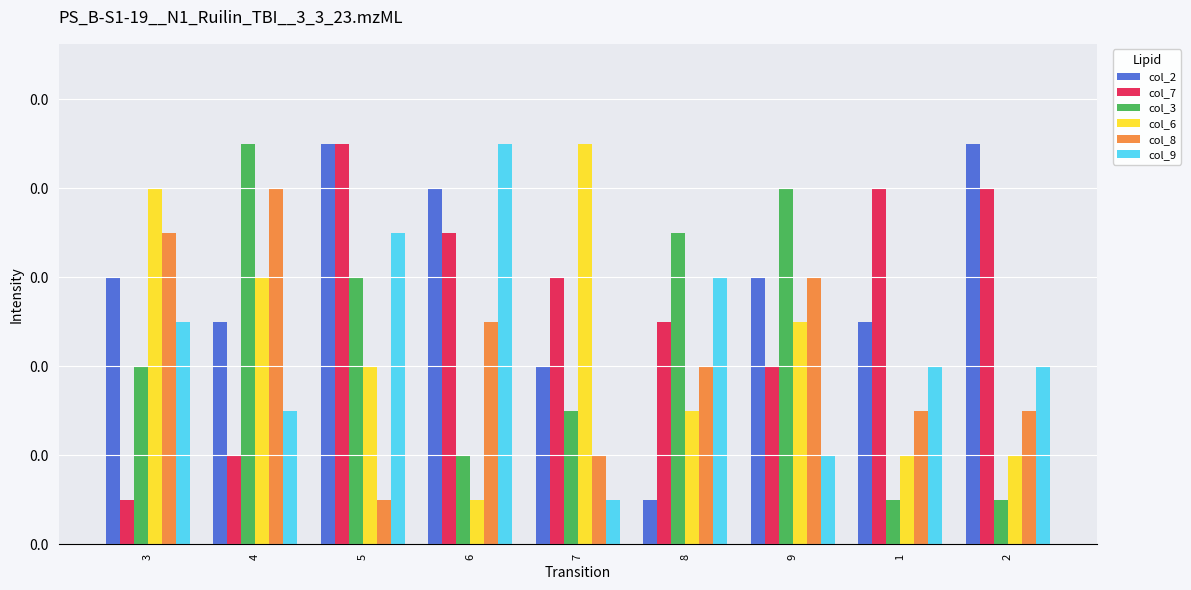

At which label does col_3 reach its peak?

4